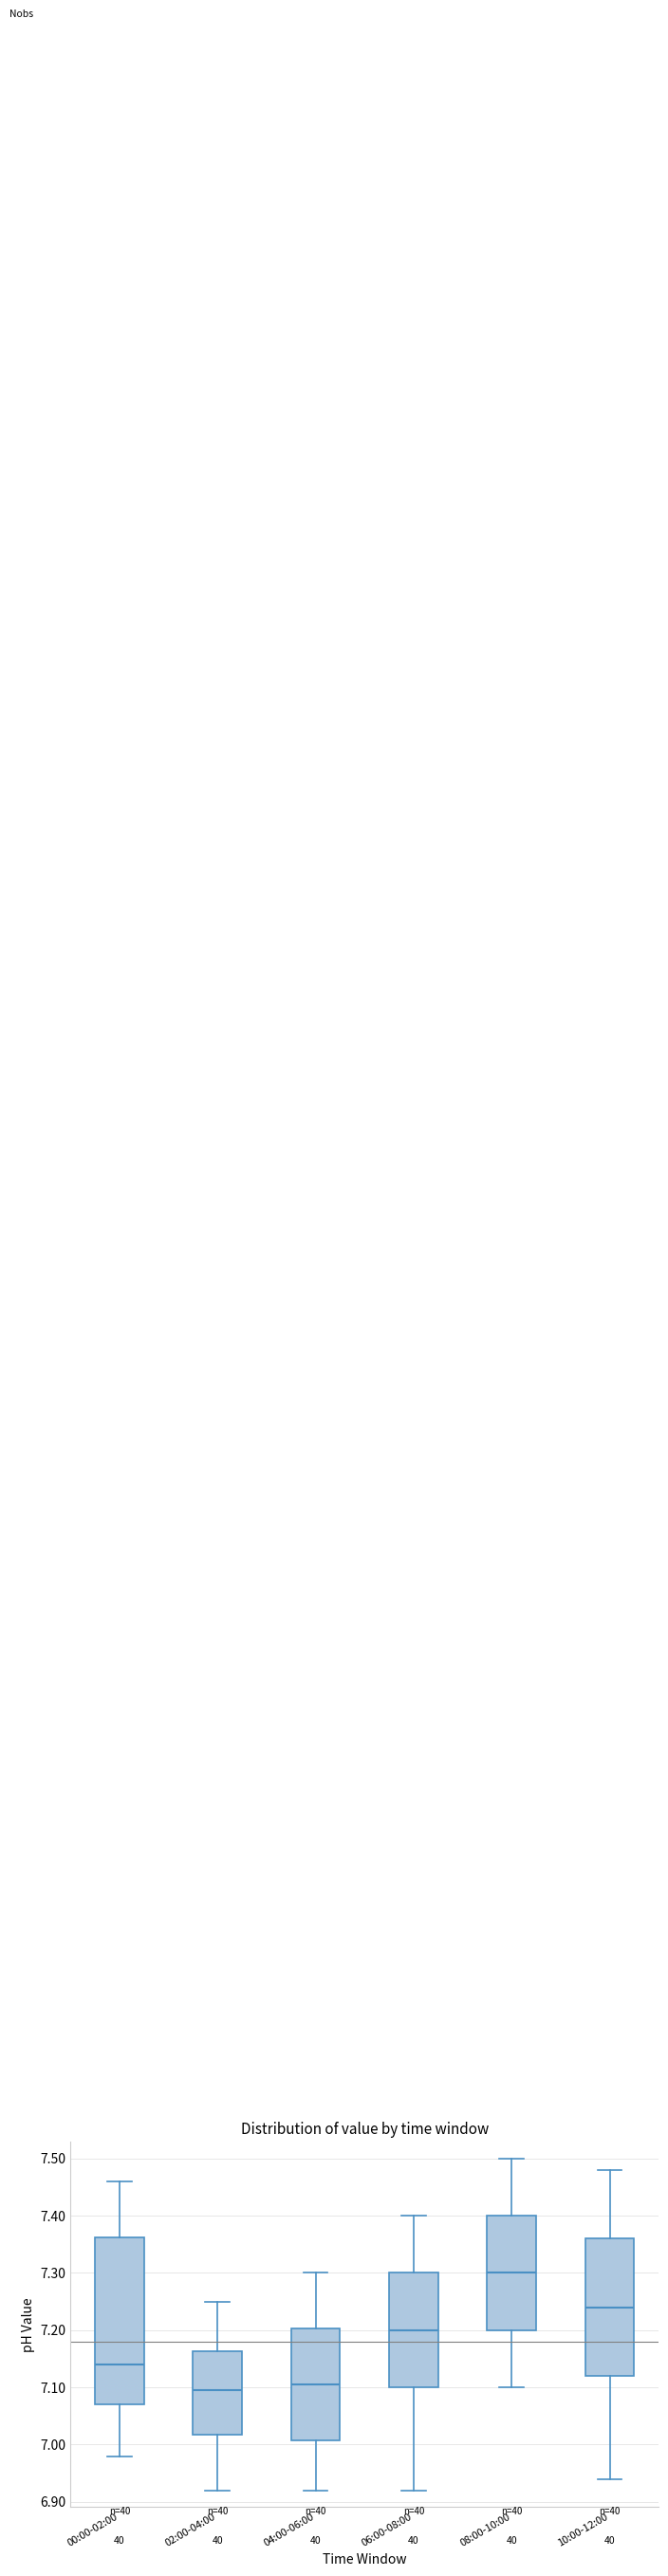

Which box's median line is the lowest?

02:00-04:00